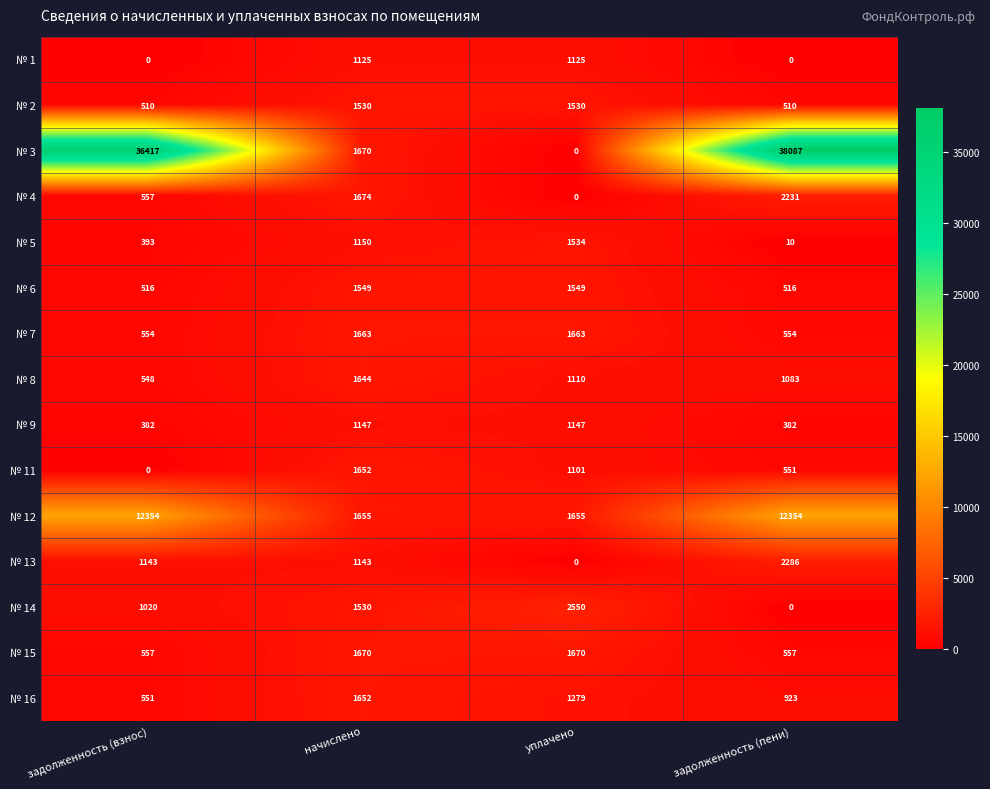

Which series changed the most between начислено and задолженность (пени)?

№ 3